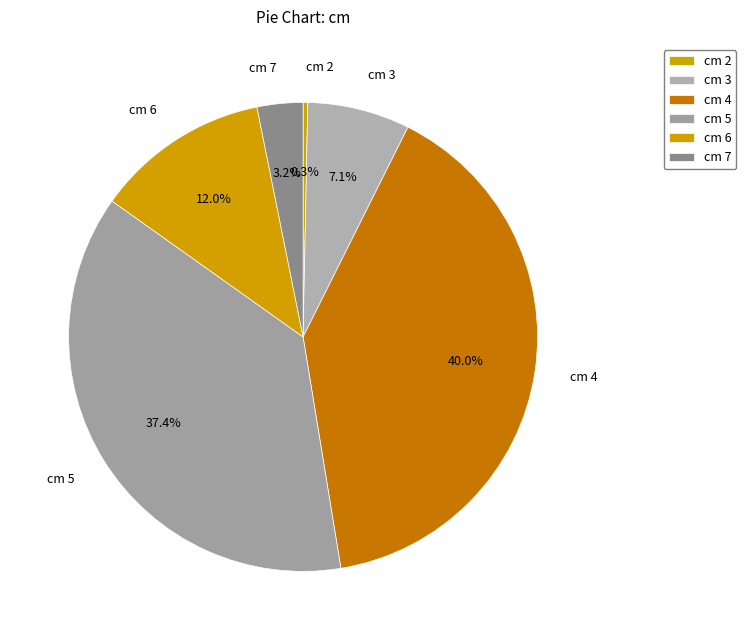

How many slices are in this pie chart?

6